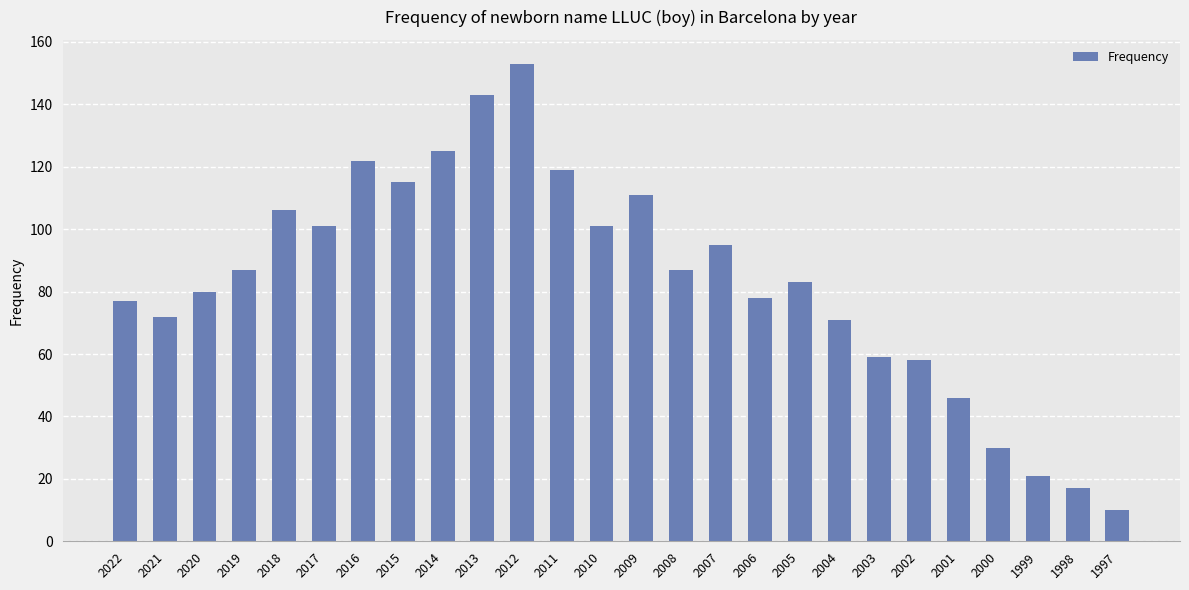

How many bars are there in total?

26